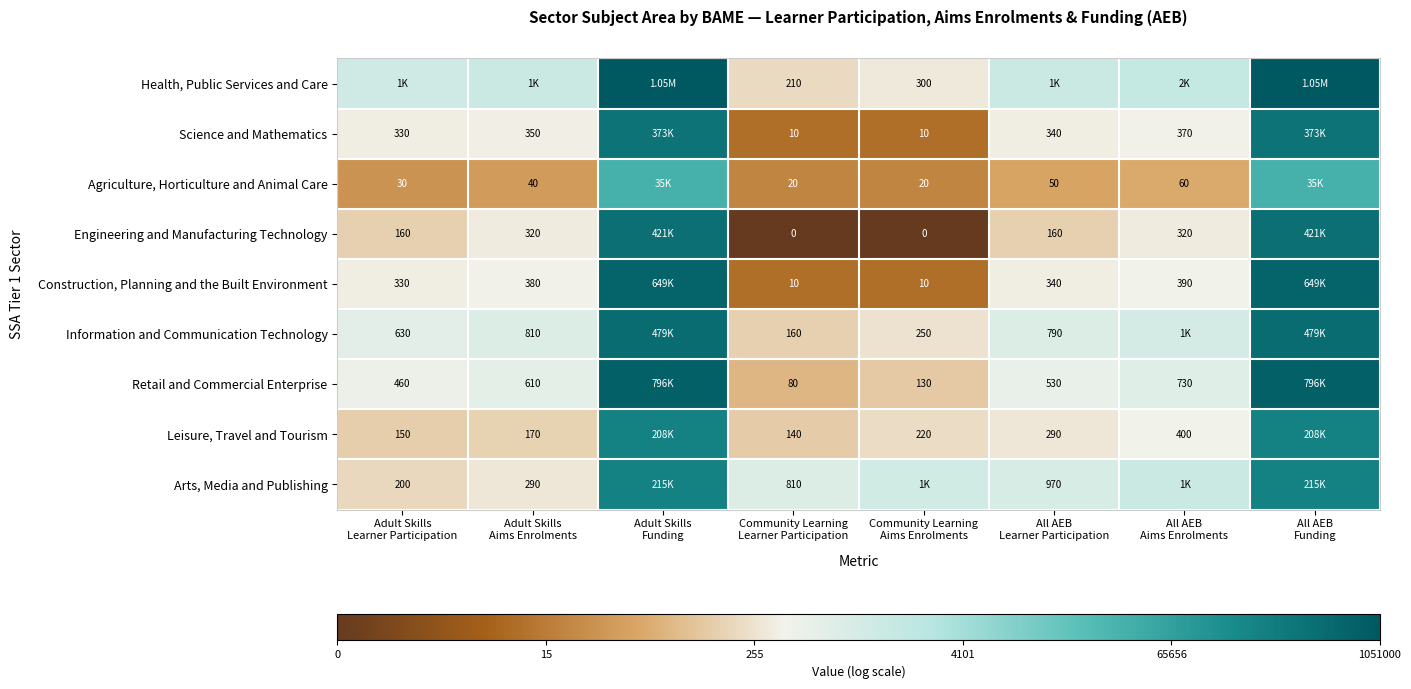

List the labels in order of Construction, Planning and the Built Environment value, smallest first.

Community Learning Learner Participation, Community Learning Aims Enrolments, Adult Skills Learner Participation, All AEB Learner Participation, Adult Skills Aims Enrolments, All AEB Aims Enrolments, Adult Skills Funding, All AEB Funding